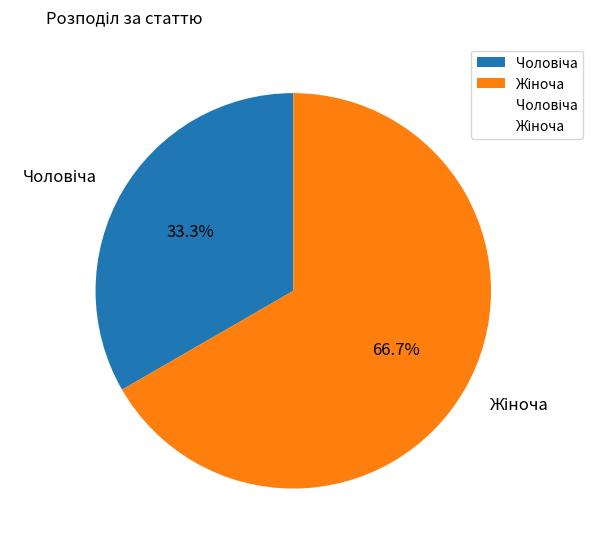

Does any single category account for the majority?

Yes